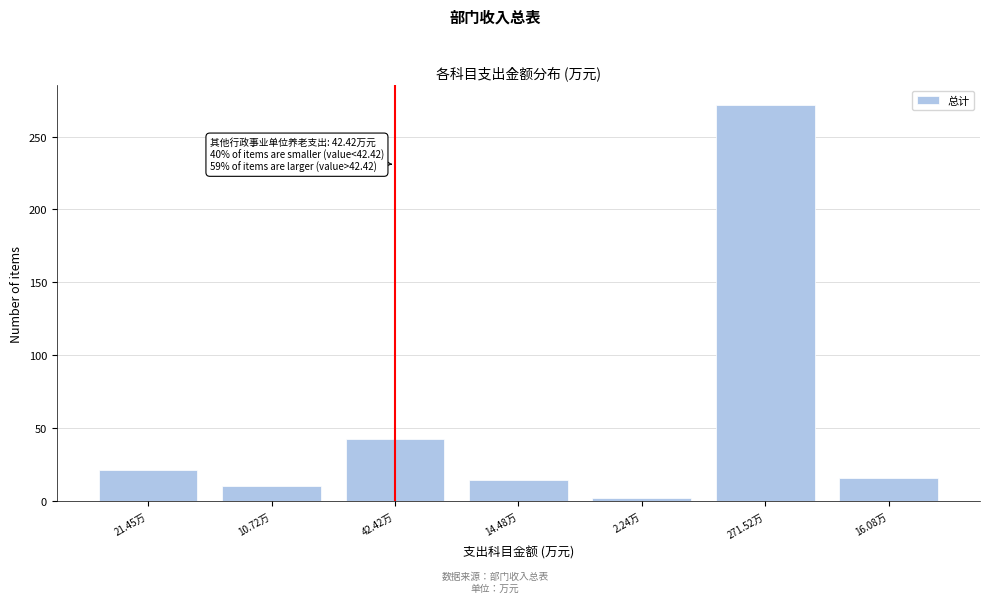

What is the value of the 6th bar from the left?

271.5